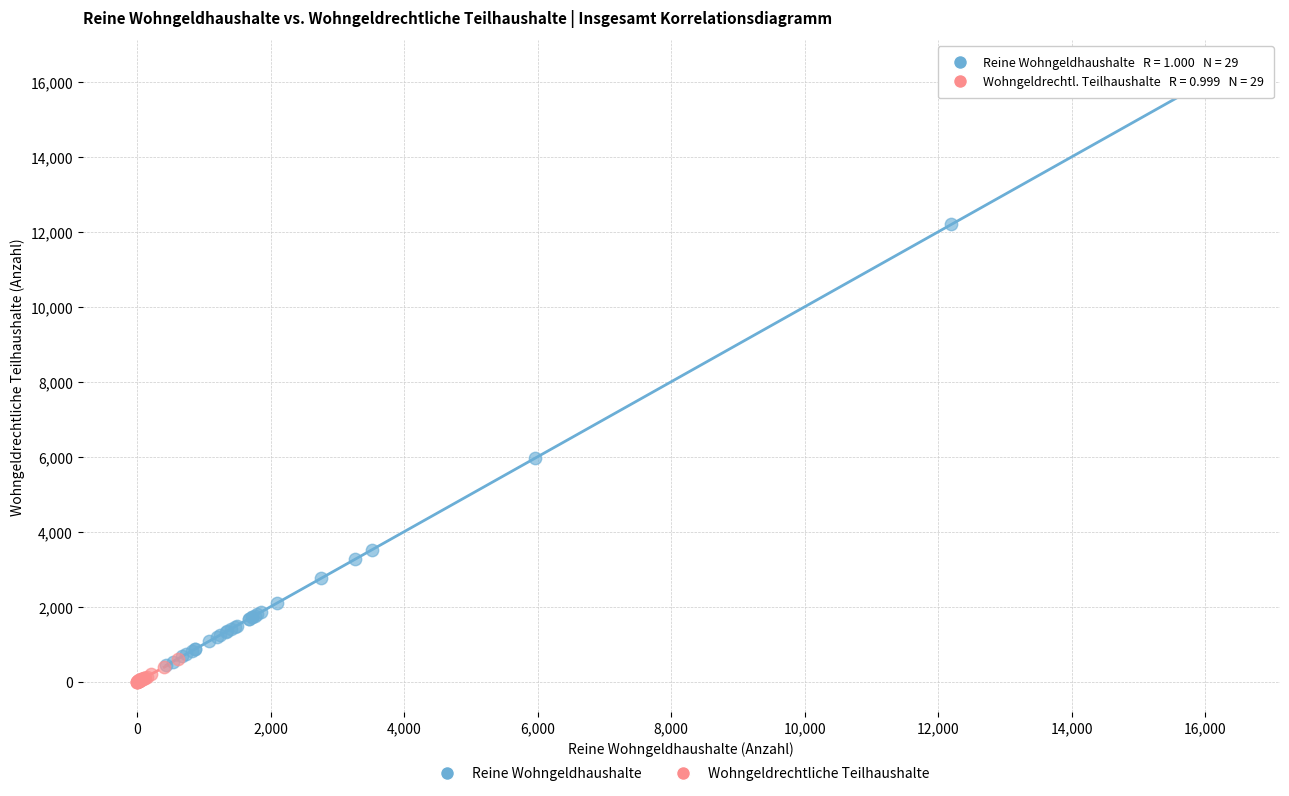

Which series contains the lowest Y value?

Wohngeldrechtliche Teilhaushalte